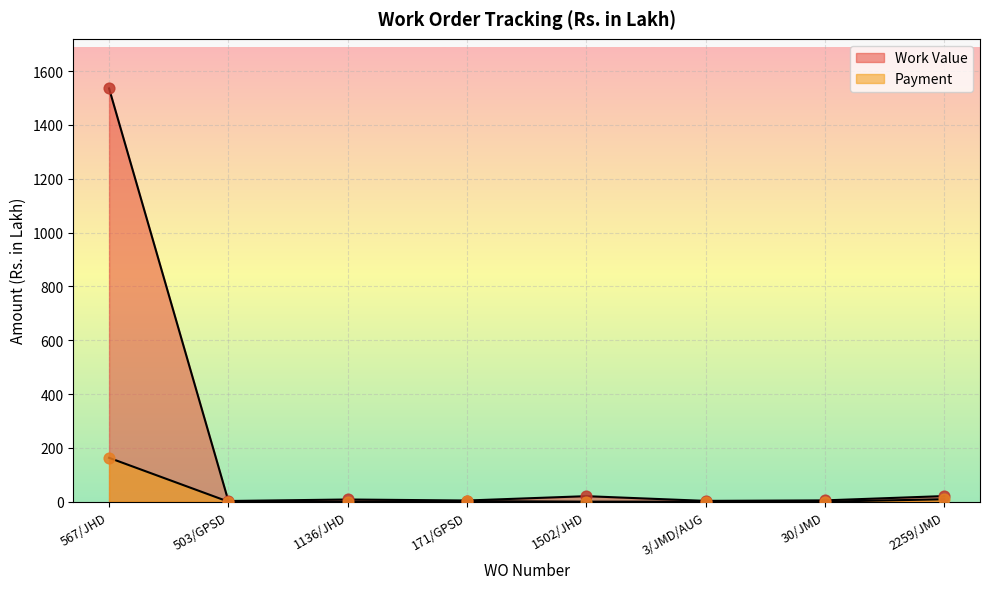

Which series has the largest total across all categories?

Work Value